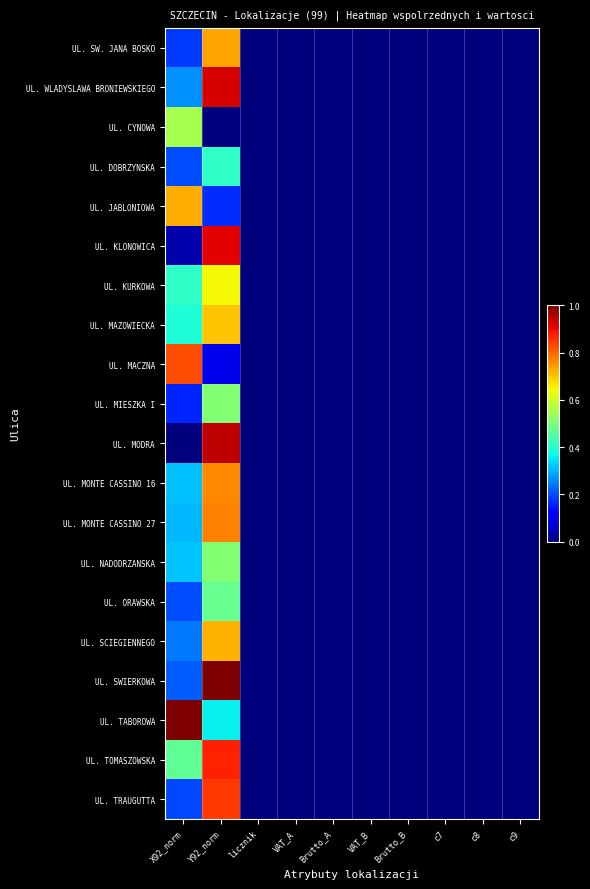

At which category does the chart reach its peak across all series?

Y92_norm